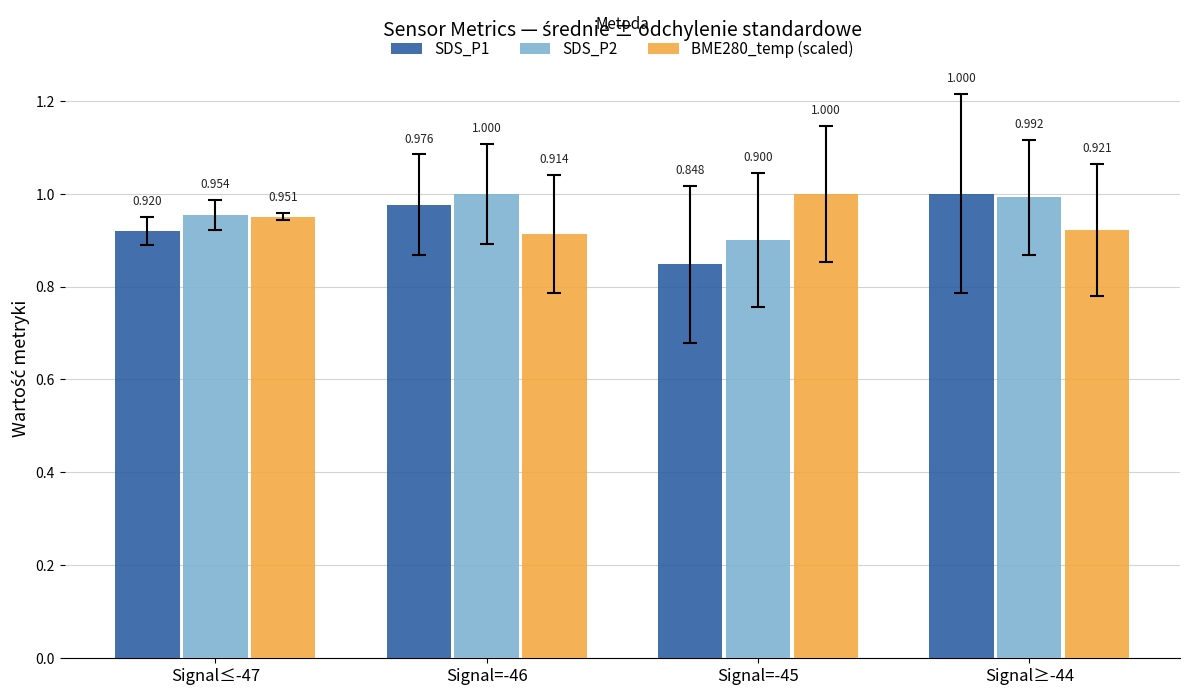

Does the chart contain any negative values?

No